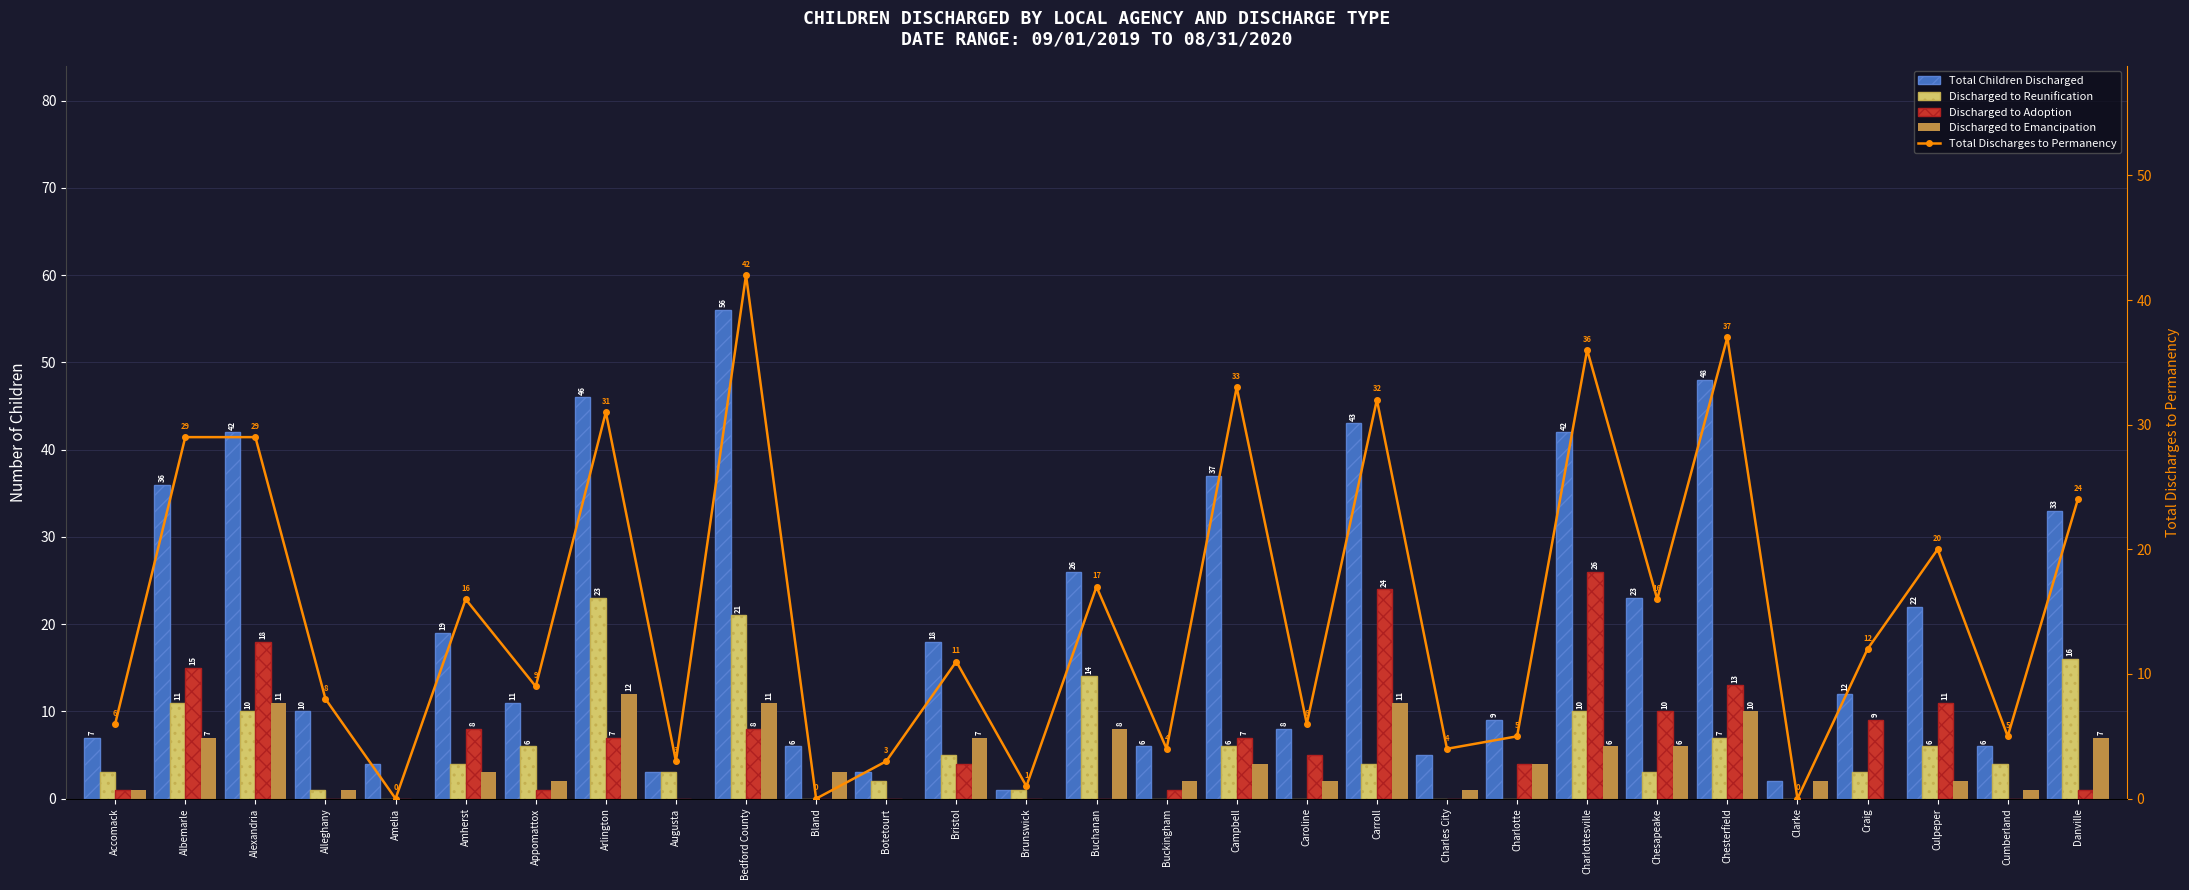

Which category has the lowest value in the Discharged to Emancipation series?

Amelia